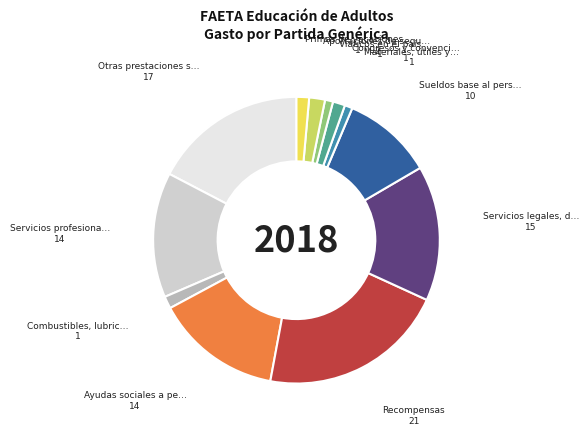

Is there a majority slice in this chart?

No